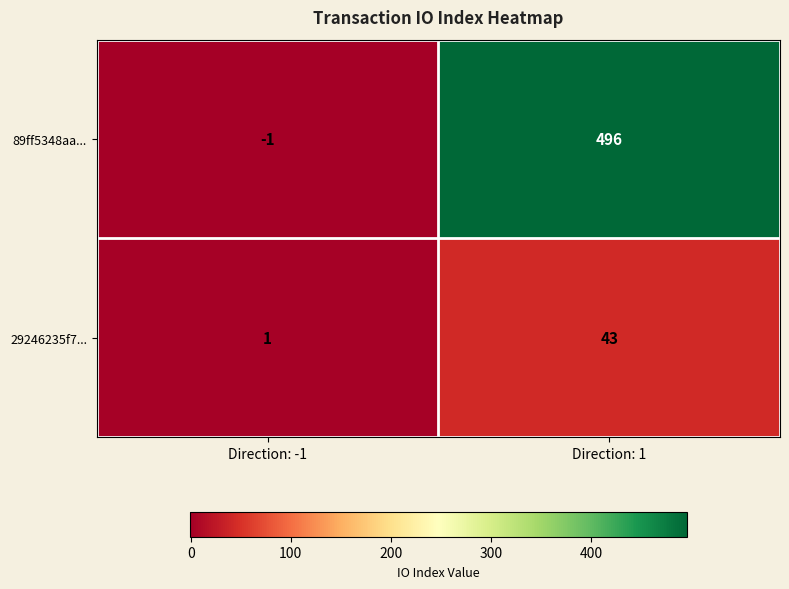

Reading right to left, transcribe all the data shown in this chart.

89ff5348aa...: Direction: 1=496	Direction: -1=-1
29246235f7...: Direction: 1=43	Direction: -1=1